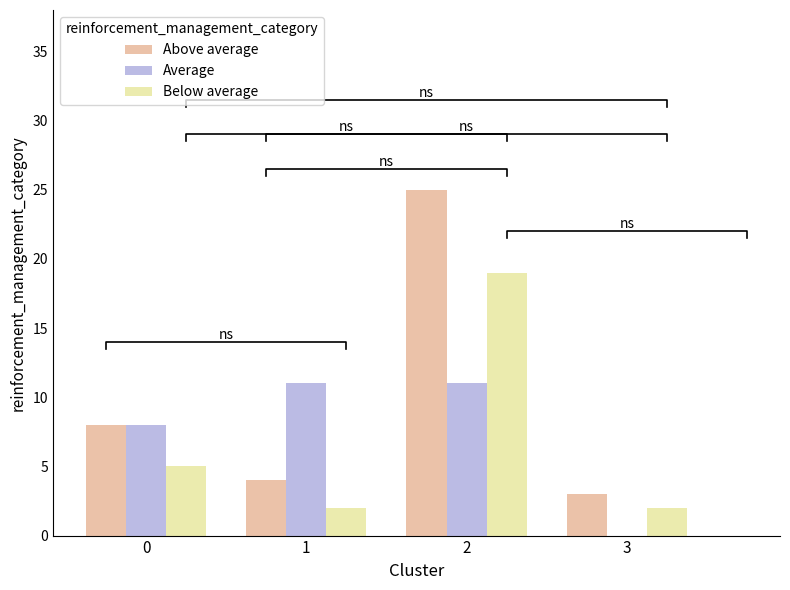

What is the total value across all series at 1?

17